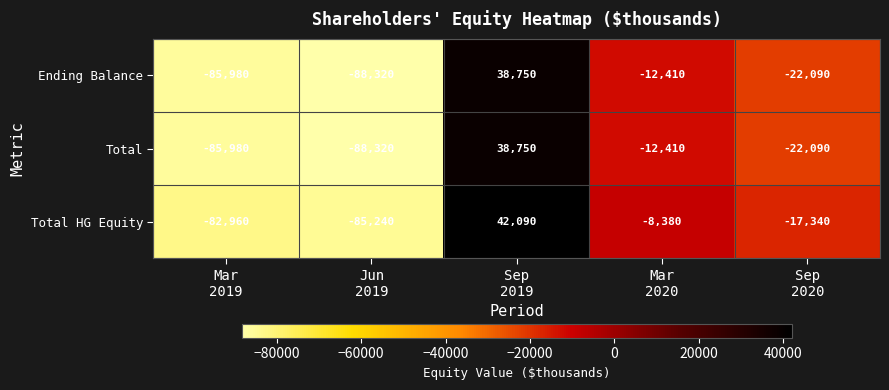

What is the lowest value of the Ending Balance series?

-88320